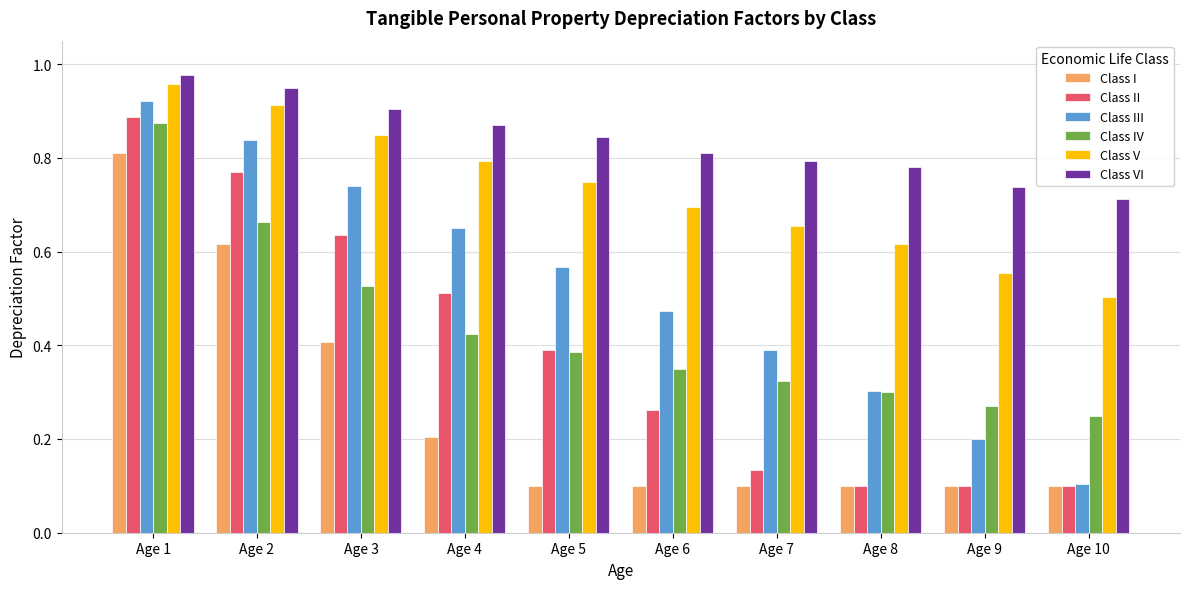

Which label corresponds to the largest value in the chart?

Age 1